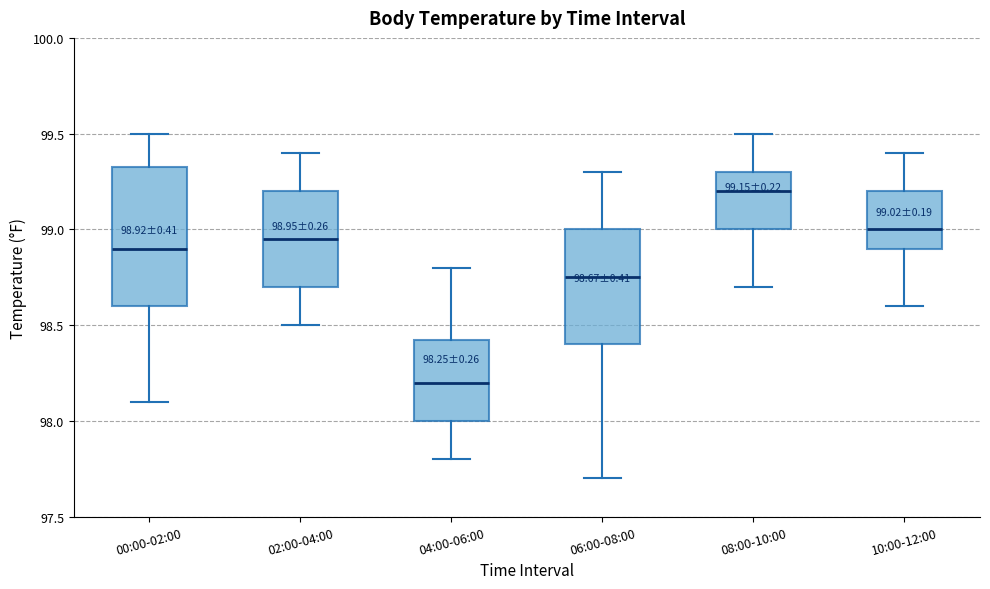

Which box's median line is the lowest?

04:00-06:00